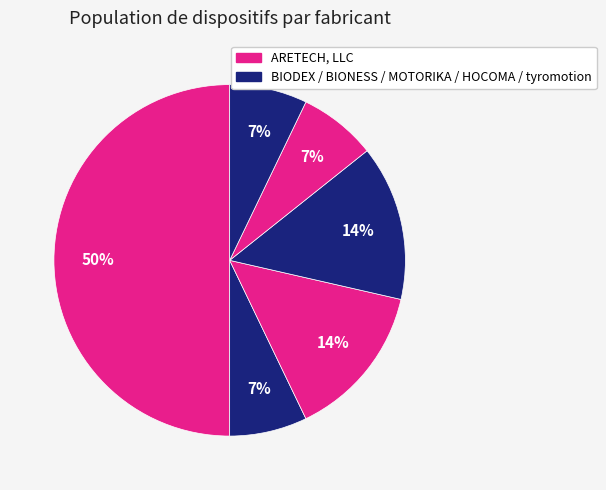

How many slices are in this pie chart?

6